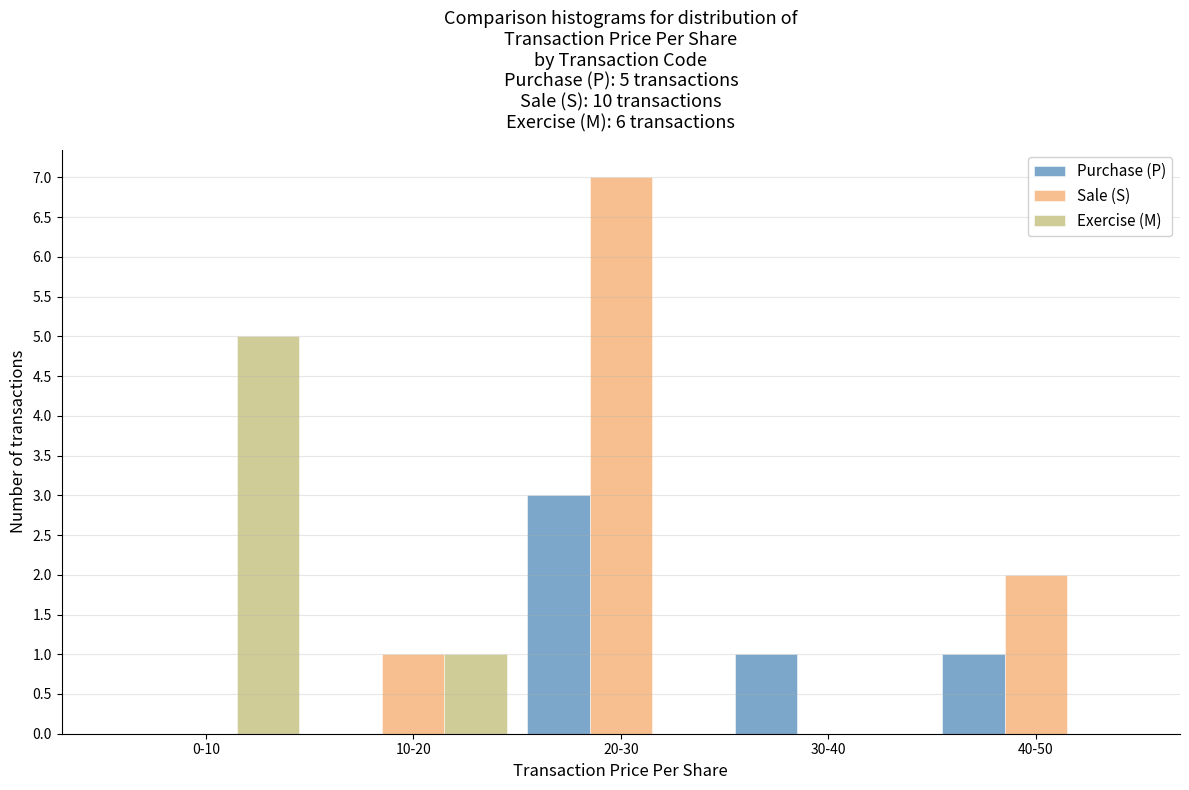

Reading left to right, extract all data points from this chart.

Purchase (P): 0-10=0	10-20=0	20-30=3	30-40=1	40-50=1
Sale (S): 0-10=0	10-20=1	20-30=7	30-40=0	40-50=2
Exercise (M): 0-10=5	10-20=1	20-30=0	30-40=0	40-50=0